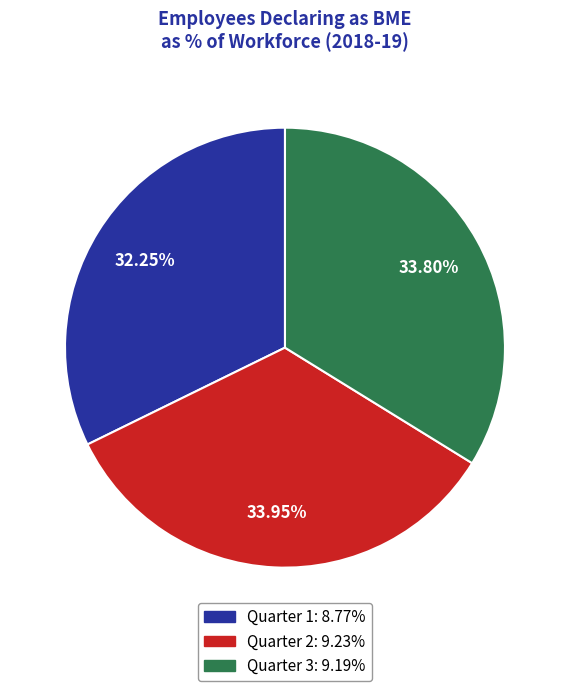

Is the sum of Quarter 3: 9.19% and Quarter 1: 8.77% greater than half?

Yes